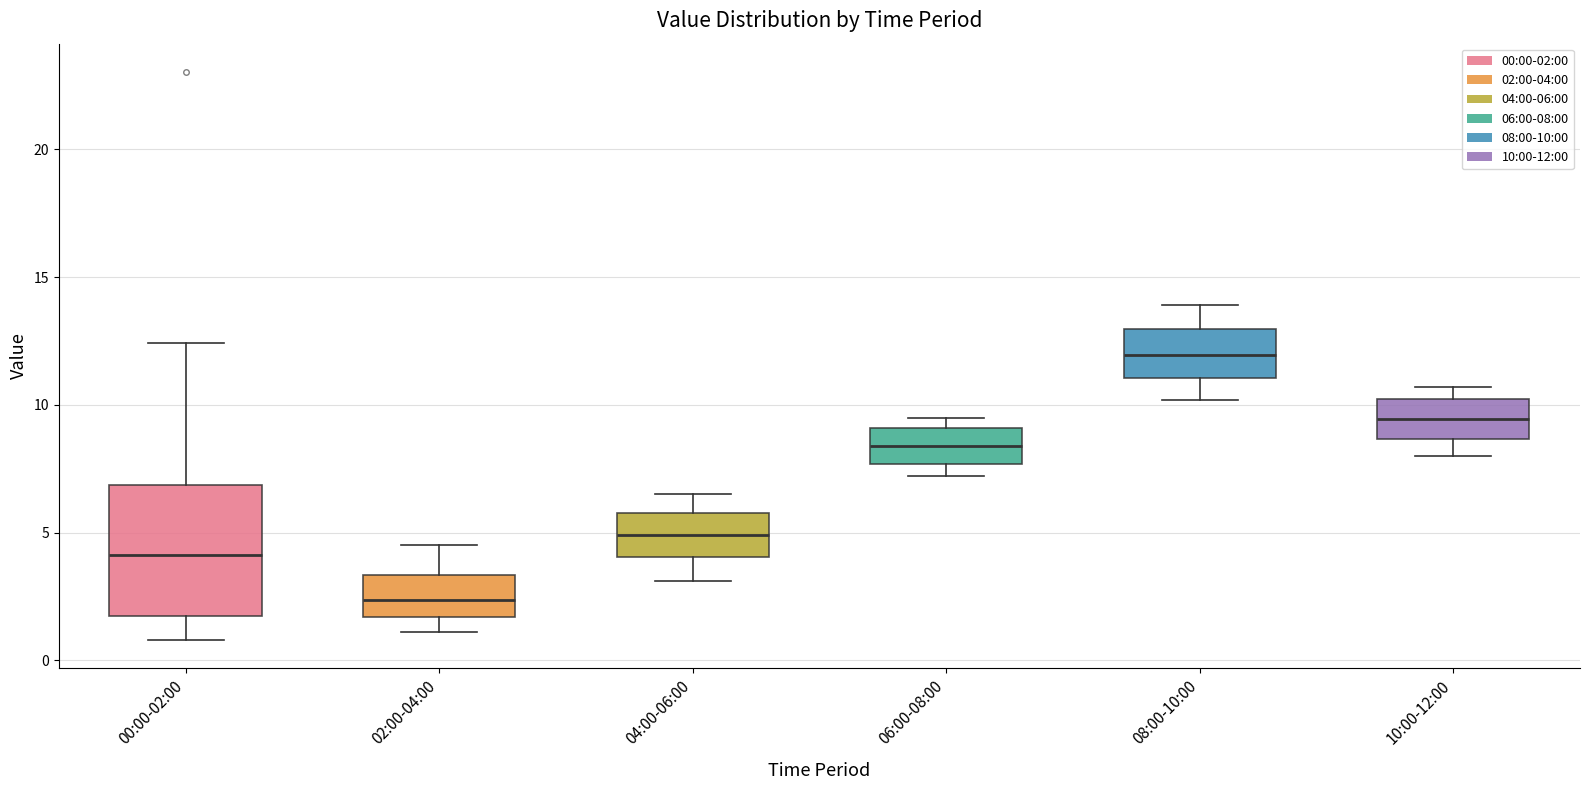

Where is the lower edge of the box for 08:00-10:00 on the y-axis? The values are not printed on the chart, so give them approximately, as read against the axis.

11.0